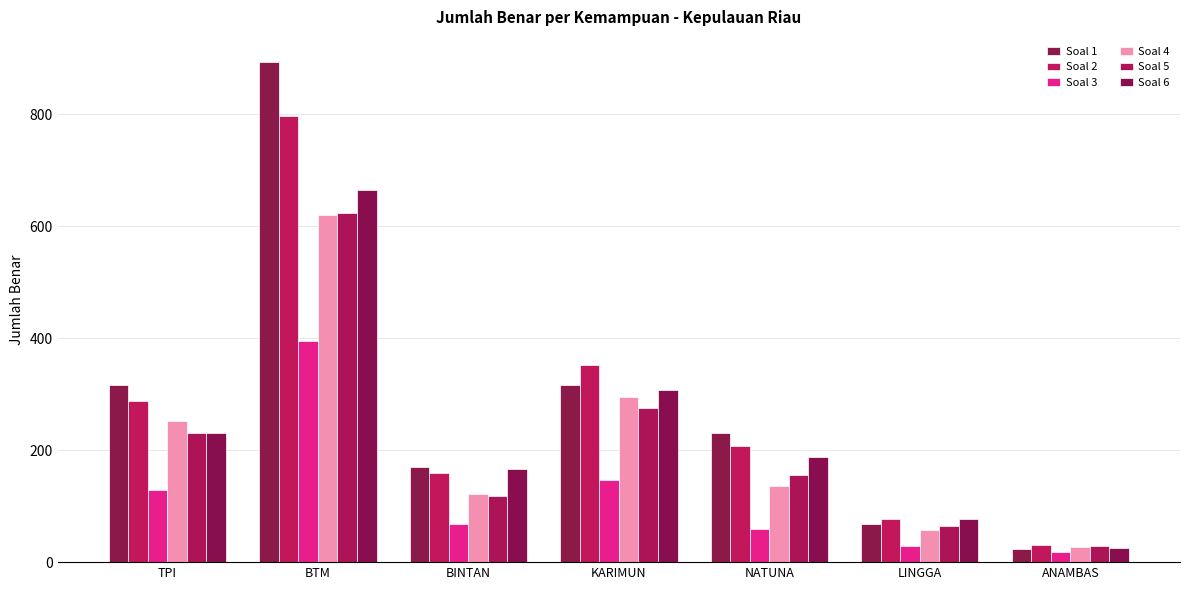

Rank the series by their maximum value, from highest to lowest.

Soal 1, Soal 2, Soal 6, Soal 5, Soal 4, Soal 3